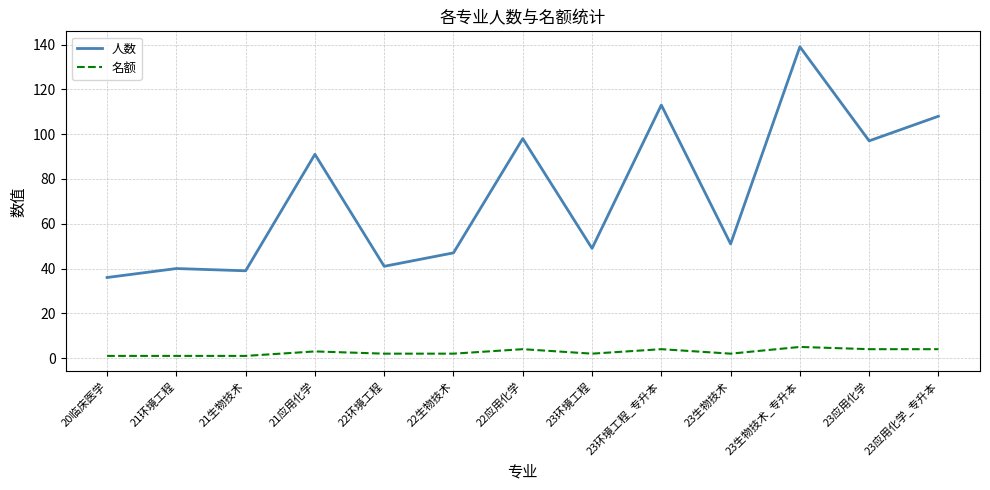

At which category is the sum across all series the highest?

23生物技术_专升本